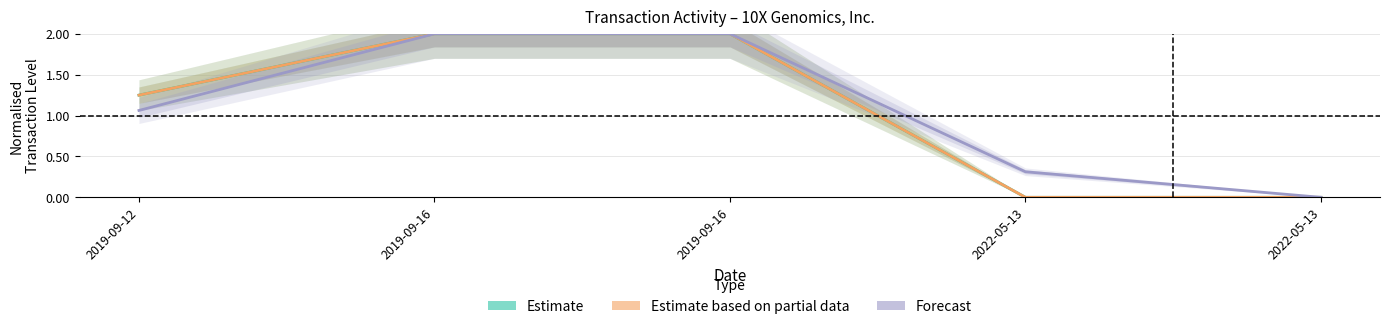

True or false: Forecast has more than 1 points higher than both neighbors.

False